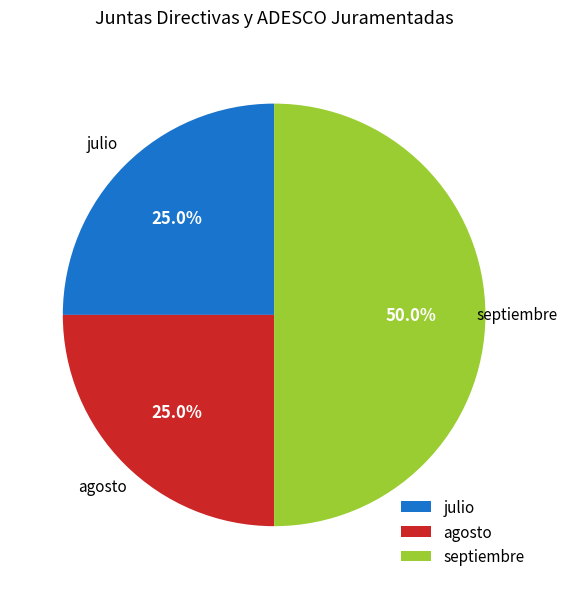

How many segments does this pie chart have?

3